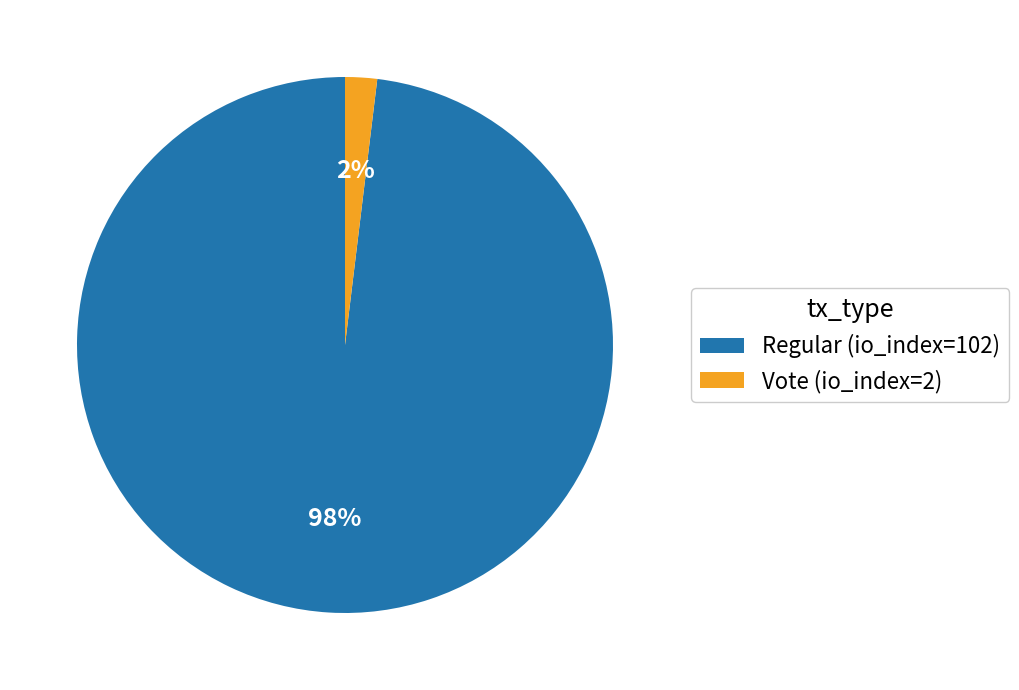

The Vote (io_index=2) slice represents 2% of the pie. True or false?

True